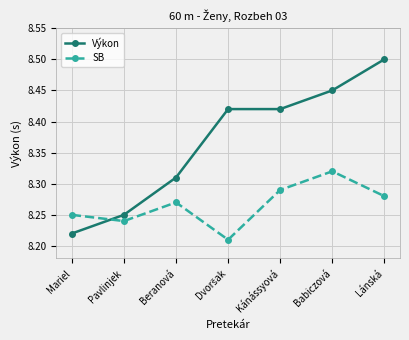

What position from the left is Lánská?

7